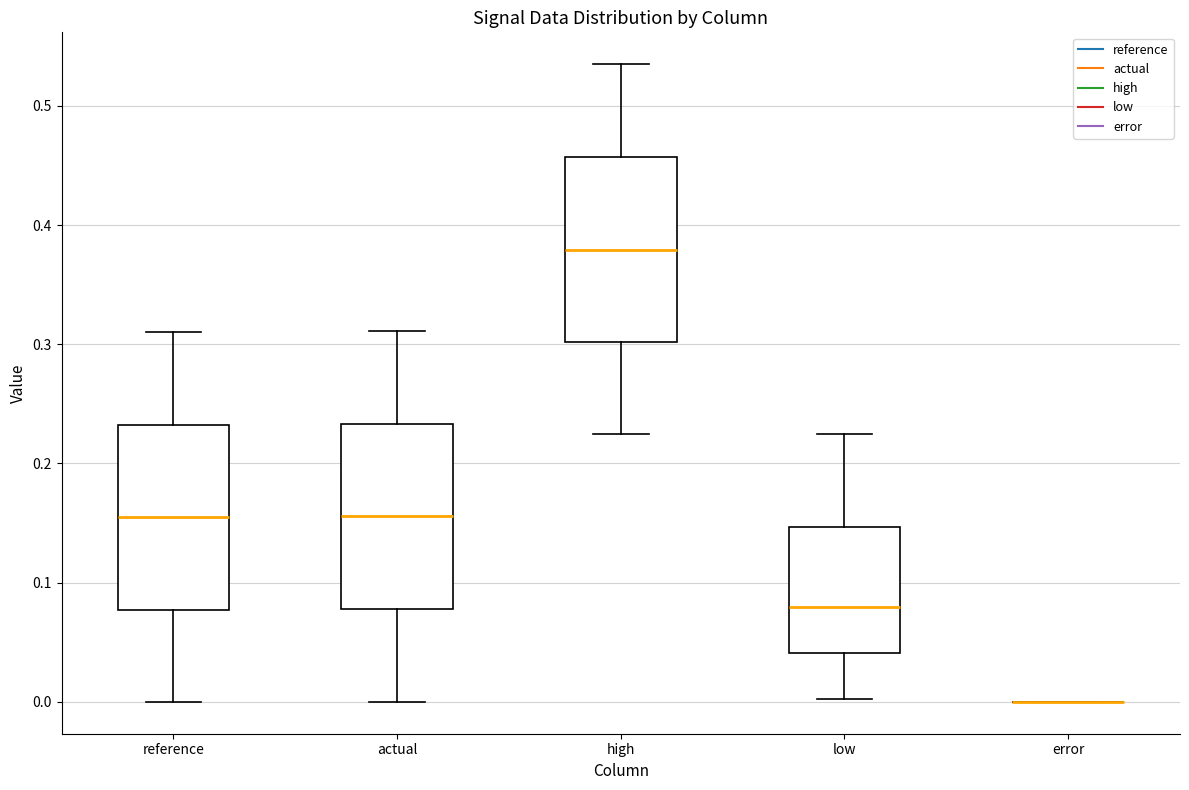

Reading left to right, transcribe this box plot: for each box, give where its median line is, the range the box spans, and where its two whiskers end, as read against the y-axis. The values are not printed on the chart, so give them approximately, as read against the axis.

reference: median 0.15, box 0.08 to 0.23, whiskers 0.00 to 0.31
actual: median 0.16, box 0.08 to 0.23, whiskers 0.00 to 0.31
high: median 0.38, box 0.30 to 0.46, whiskers 0.22 to 0.53
low: median 0.08, box 0.04 to 0.15, whiskers 0.00 to 0.22
error: box collapsed to a line at 0.00, whiskers 0.00 to 0.00